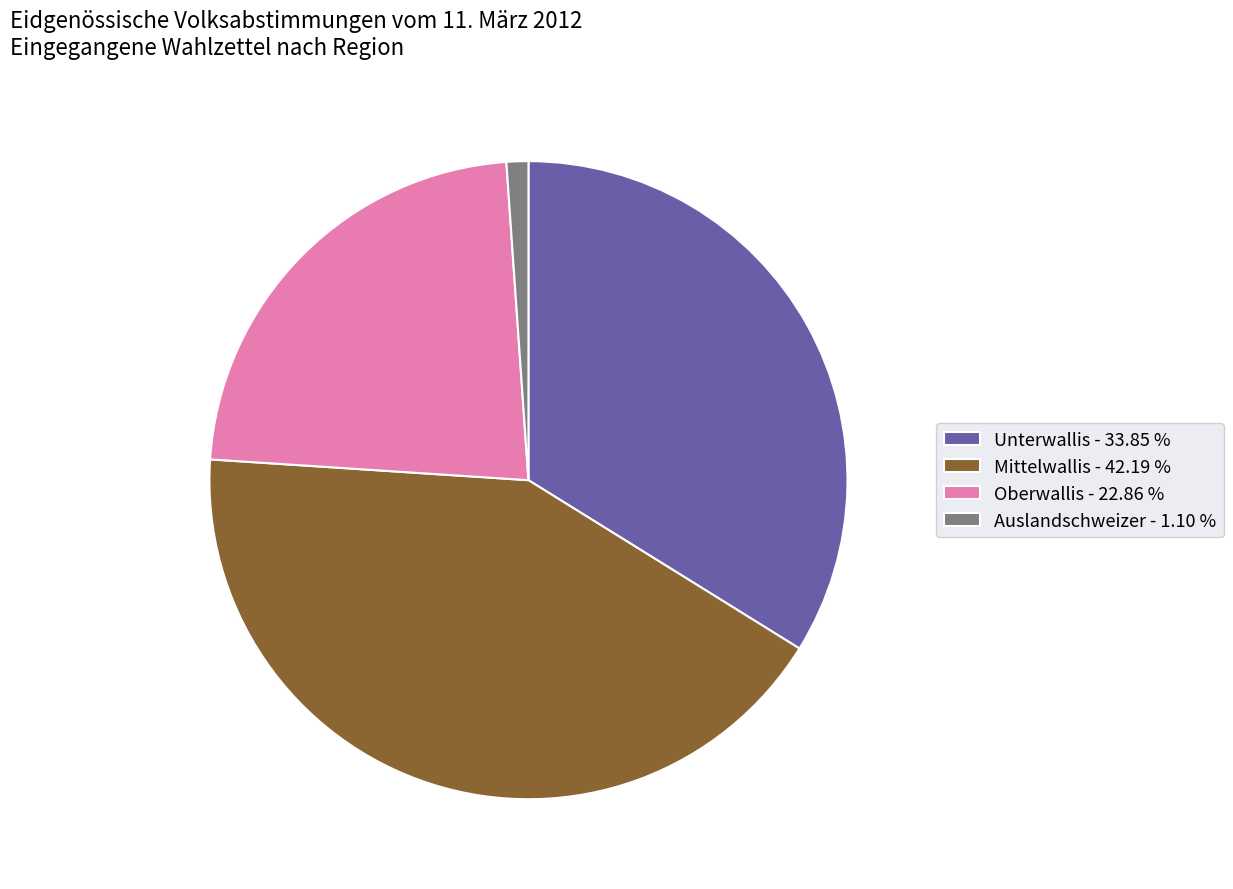

How many segments does this pie chart have?

4